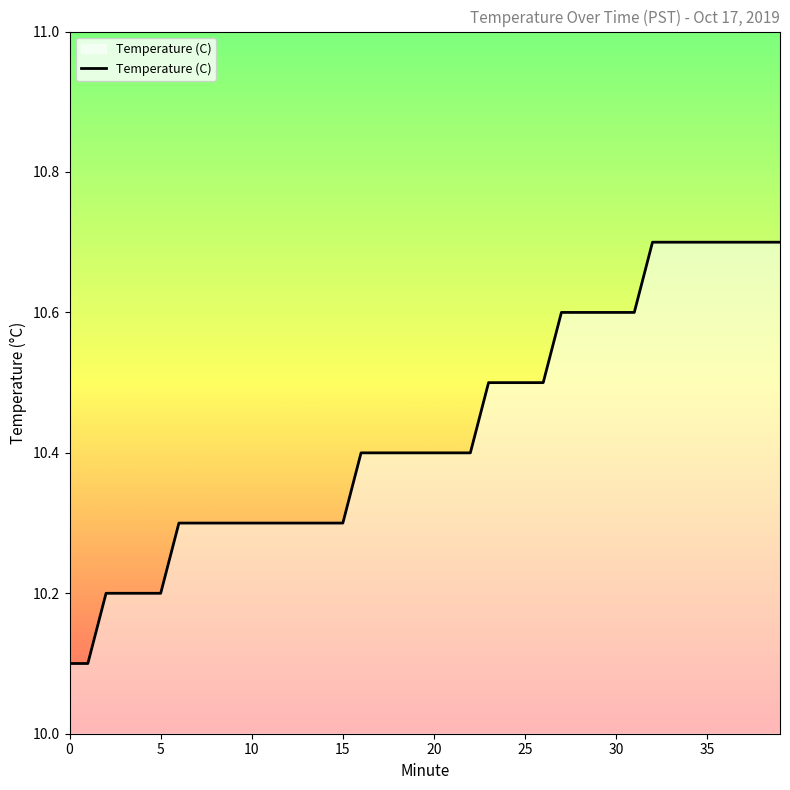

What is the maximum value shown in the chart?

10.7